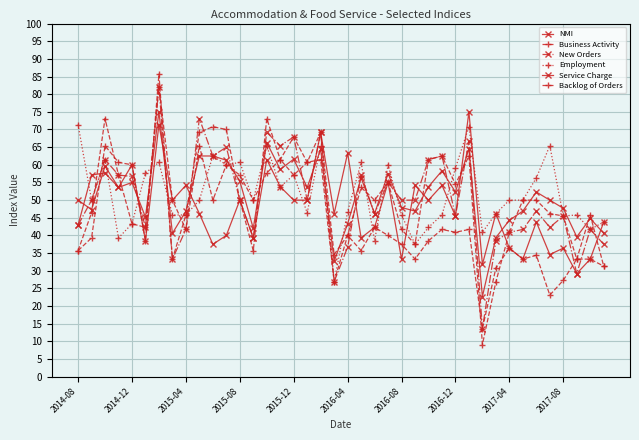

Is this an area chart (filled region under the line)?

No